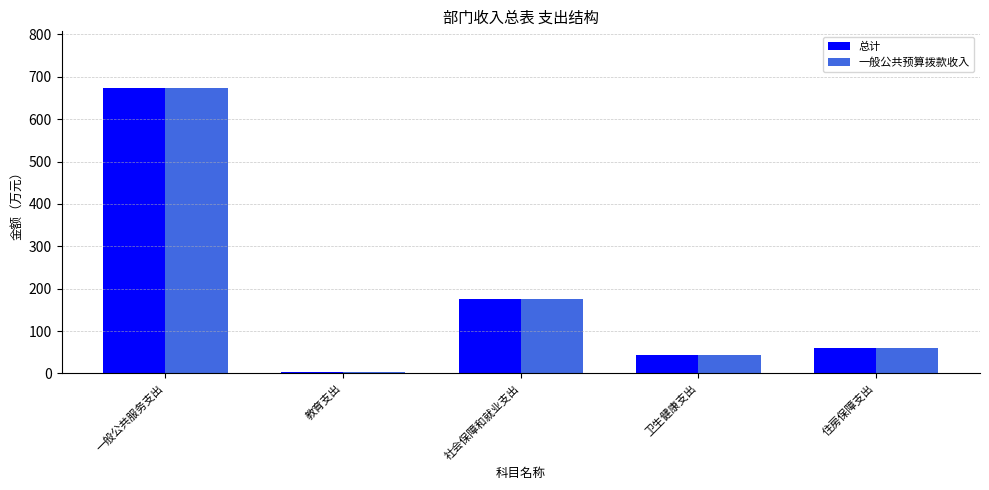

At which label is 总计 closest to 337?

社会保障和就业支出